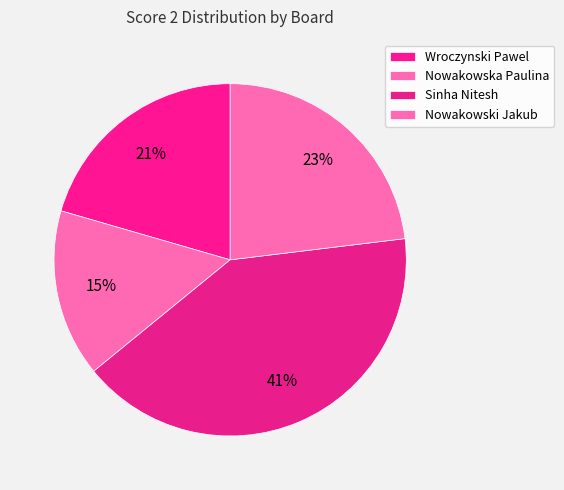

How many segments does this pie chart have?

4